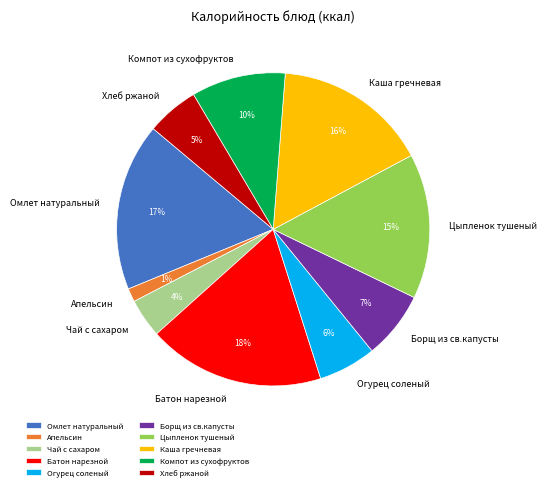

Is Хлеб ржаной the majority of the pie?

No